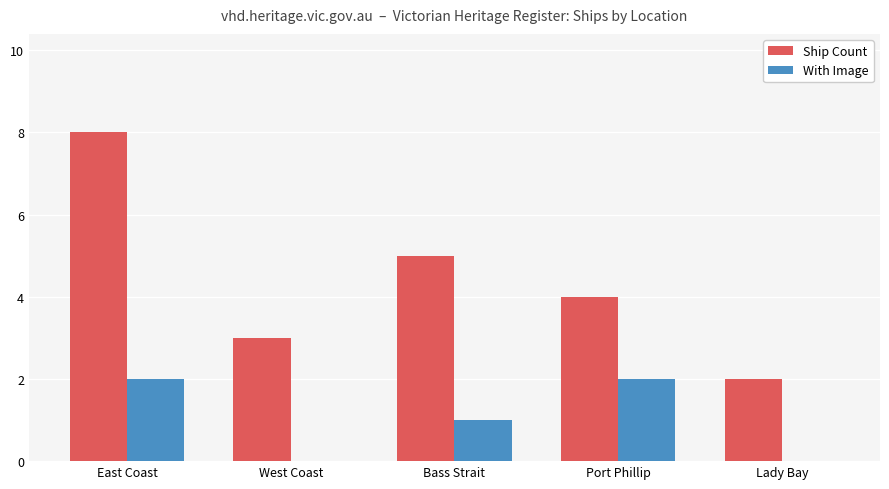

Count the Ship Count values in the range 3 to 5.

3